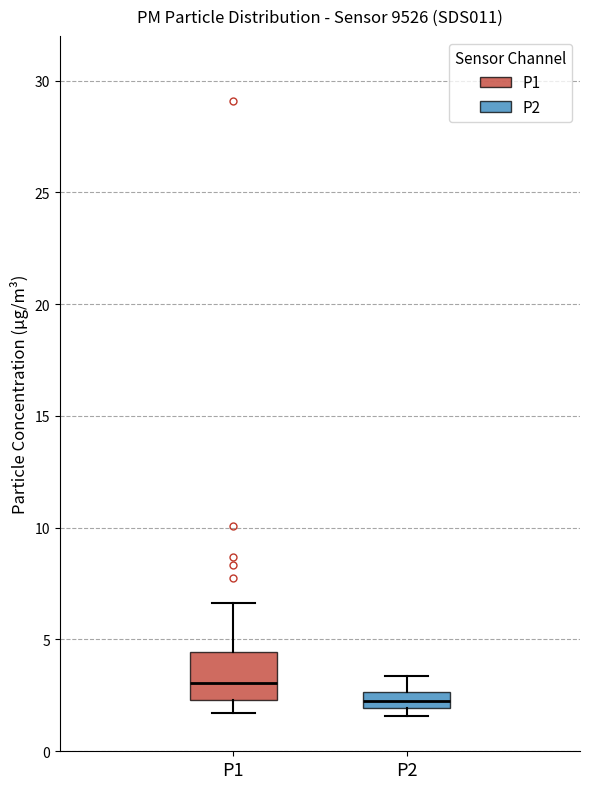

Which box's median line is the highest?

P1